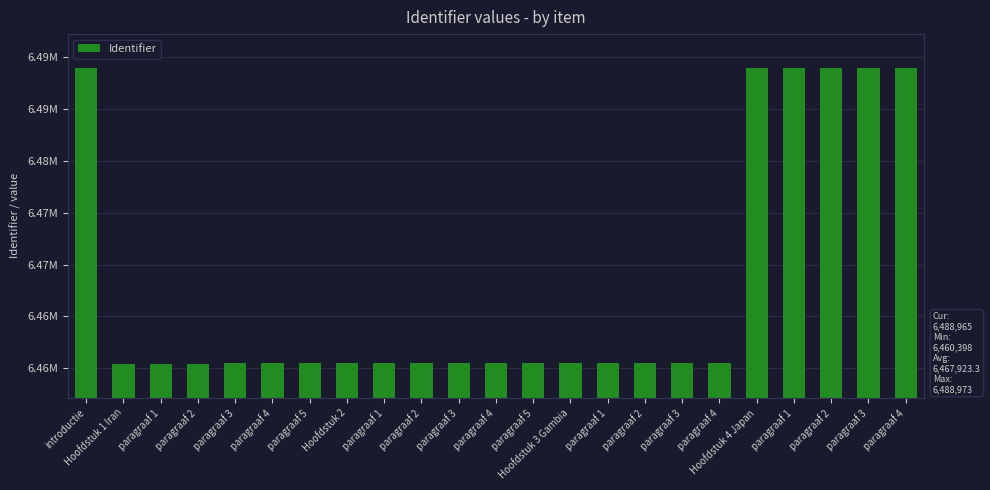

What is the minimum value shown in the chart?

6460398